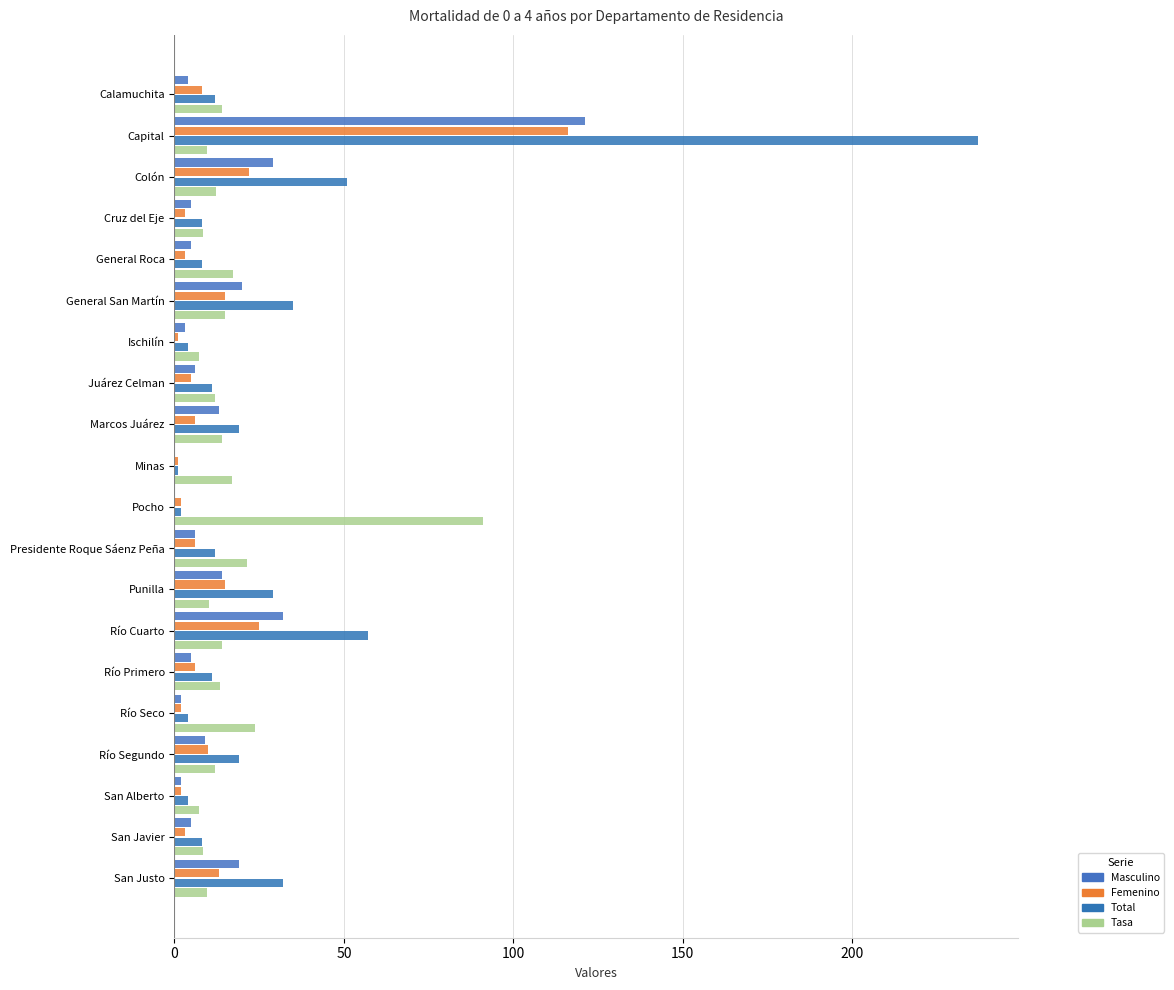

Which category has the highest value in the Femenino series?

Capital